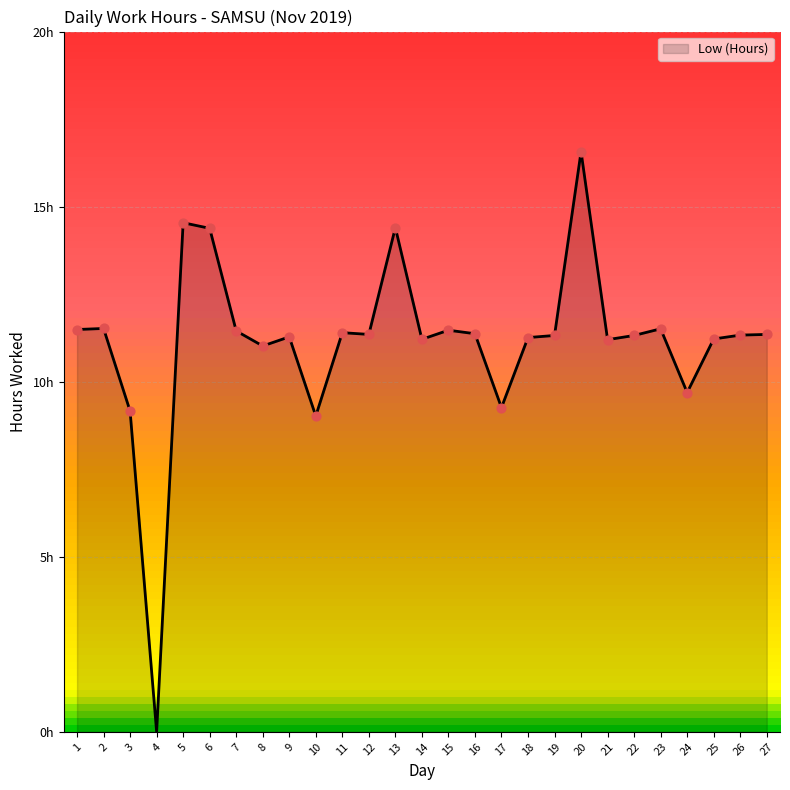

Between 20 and 18, which is larger?

20